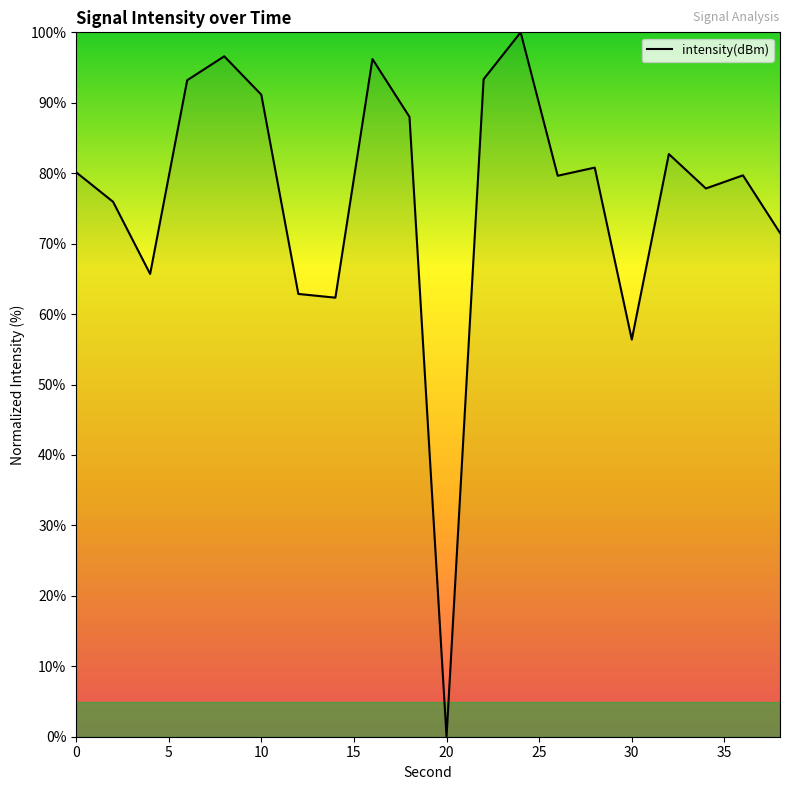

How many lines are shown in the chart?

1